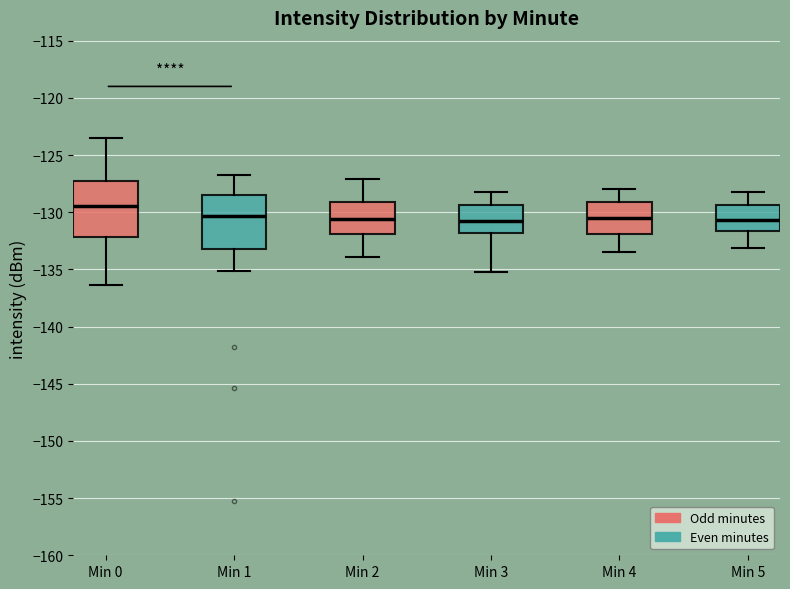

Reading left to right, read every box against the y-axis: the position of its median line, the range the box covers, and the ends of its whiskers. The values are not printed on the chart, so give them approximately, as read against the axis.

Min 0: median -129.5, box -132.0 to -127.0, whiskers -136.5 to -123.5
Min 1: median -130.5, box -133.0 to -128.5, whiskers -135.0 to -127.0
Min 2: median -130.5, box -132.0 to -129.0, whiskers -134.0 to -127.0
Min 3: median -131.0, box -132.0 to -129.5, whiskers -135.0 to -128.0
Min 4: median -130.5, box -132.0 to -129.0, whiskers -133.5 to -128.0
Min 5: median -130.5, box -131.5 to -129.5, whiskers -133.0 to -128.0